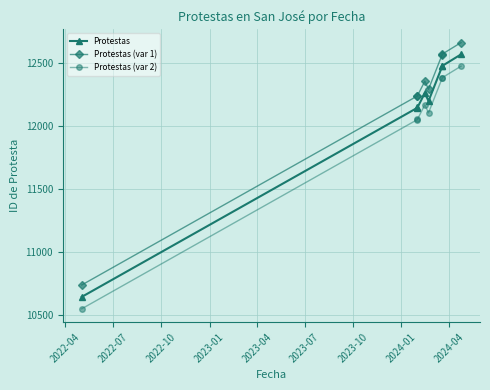

What position from the left is 2023-10?

7